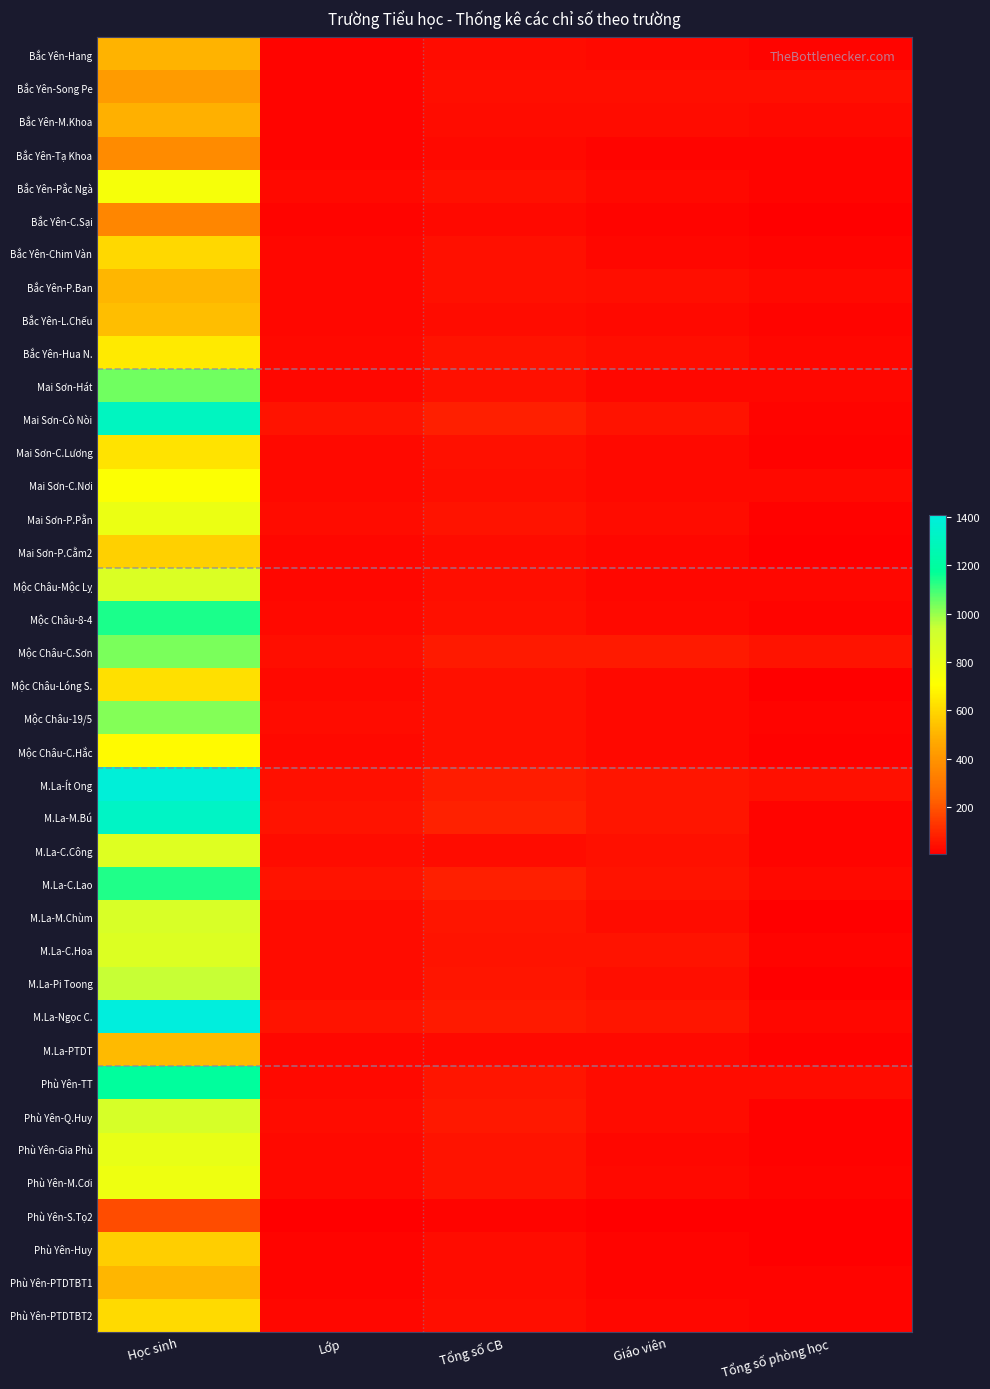

At how many categories does at least one series exceed 1088?

1